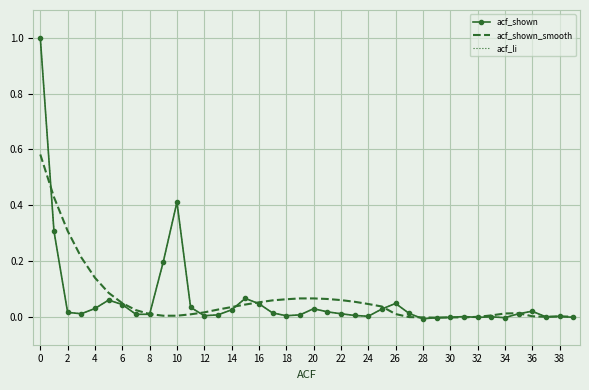

What are all the series names shown in the legend?

acf_shown, acf_shown_smooth, acf_li